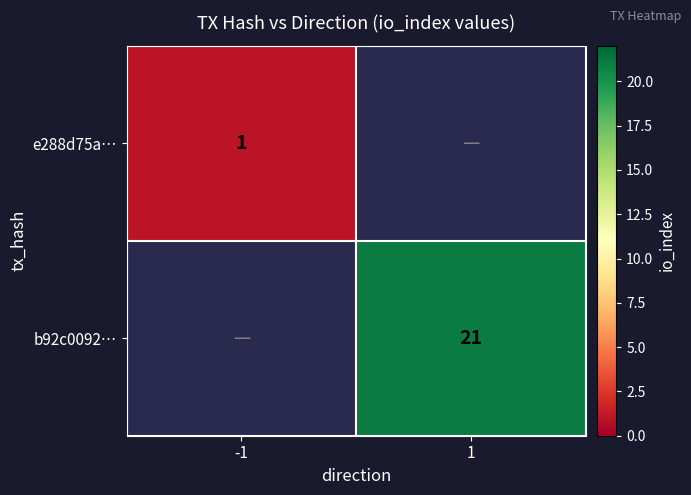

The e288d75a… series shows 0 at -1. True or false?

False